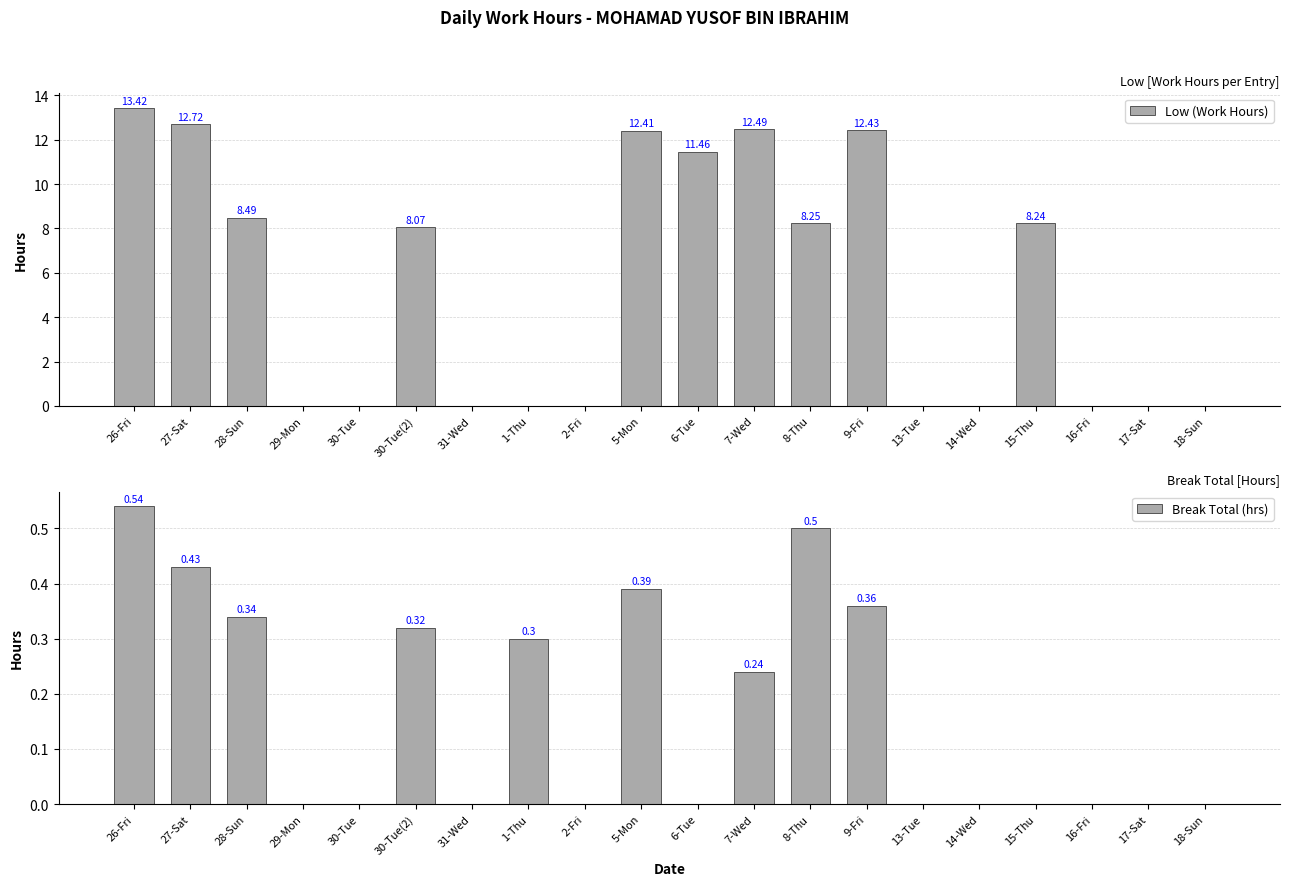

At which category does the chart reach its minimum across all series?

29-Mon